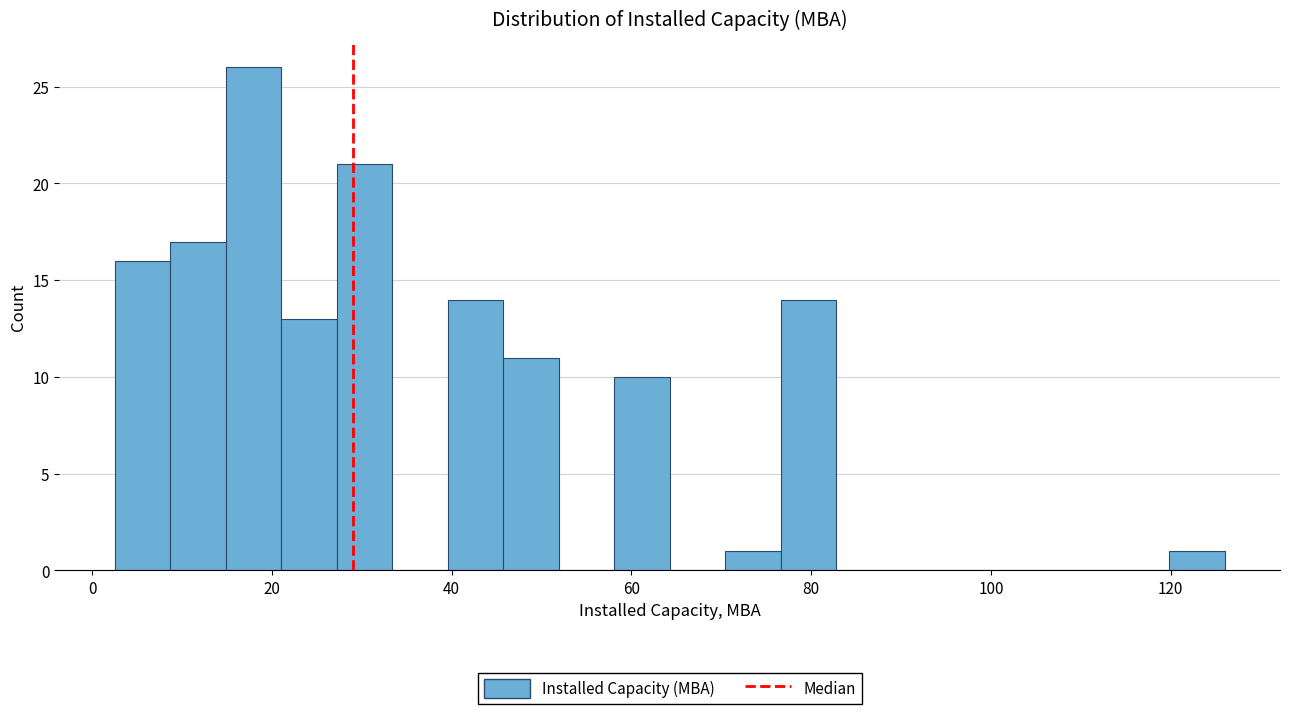

Read against the x-axis, roughly where is the centre of the tallest bar?

18